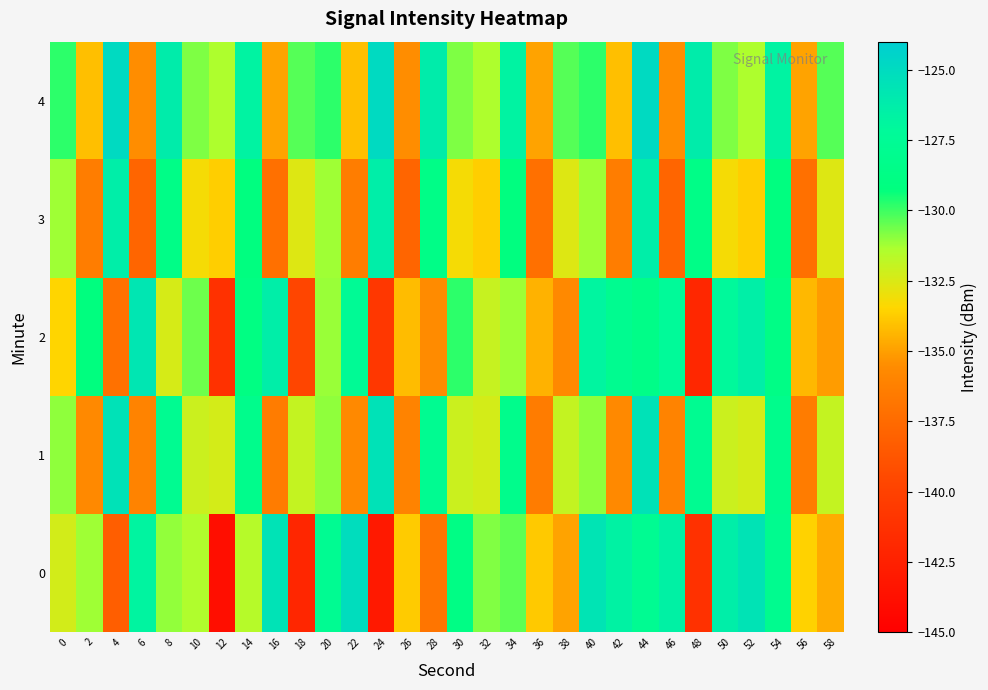

Reading left to right, list all the values displayed in this chart.

0: 0=-132.3	2=-131.2	4=-138.2	6=-126.8	8=-131.0	10=-131.5	12=-143.9	14=-131.6	16=-125.5	18=-142.0	20=-127.8	22=-125.1	24=-143.0	26=-133.8	28=-136.9	30=-128.8	32=-130.8	34=-130.4	36=-133.8	38=-134.9	40=-125.6	42=-126.6	44=-127.8	46=-126.6	48=-141.2	50=-126.3	52=-125.6	54=-128.0	56=-133.6	58=-134.6
1: 0=-131.0	2=-135.7	4=-125.5	6=-136.1	8=-127.8	10=-132.1	12=-132.3	14=-128.3	16=-136.4	18=-131.9	20=-131.0	22=-135.7	24=-125.5	26=-136.1	28=-127.8	30=-132.1	32=-132.3	34=-128.3	36=-136.4	38=-131.9	40=-131.0	42=-135.7	44=-125.5	46=-136.1	48=-127.8	50=-132.1	52=-132.3	54=-128.3	56=-136.4	58=-131.9
2: 0=-133.5	2=-129.2	4=-137.1	6=-125.8	8=-132.4	10=-130.6	12=-141.2	14=-128.9	16=-126.3	18=-139.7	20=-131.1	22=-127.5	24=-140.8	26=-134.2	28=-135.6	30=-129.8	32=-132.0	34=-131.2	36=-134.5	38=-135.7	40=-126.8	42=-127.9	44=-128.5	46=-127.2	48=-142.0	50=-127.1	52=-126.4	54=-128.7	56=-134.3	58=-135.1
3: 0=-131.2	2=-136.4	4=-126.3	6=-137.8	8=-128.6	10=-133.2	12=-133.7	14=-129.1	16=-137.2	18=-132.6	20=-131.2	22=-136.4	24=-126.3	26=-137.8	28=-128.6	30=-133.2	32=-133.7	34=-129.1	36=-137.2	38=-132.6	40=-131.2	42=-136.4	44=-126.3	46=-137.8	48=-128.6	50=-133.2	52=-133.7	54=-129.1	56=-137.2	58=-132.6
4: 0=-129.8	2=-134.1	4=-124.9	6=-135.5	8=-126.2	10=-130.8	12=-131.4	14=-126.7	16=-134.9	18=-130.3	20=-129.8	22=-134.1	24=-124.9	26=-135.5	28=-126.2	30=-130.8	32=-131.4	34=-126.7	36=-134.9	38=-130.3	40=-129.8	42=-134.1	44=-124.9	46=-135.5	48=-126.2	50=-130.8	52=-131.4	54=-126.7	56=-134.9	58=-130.3